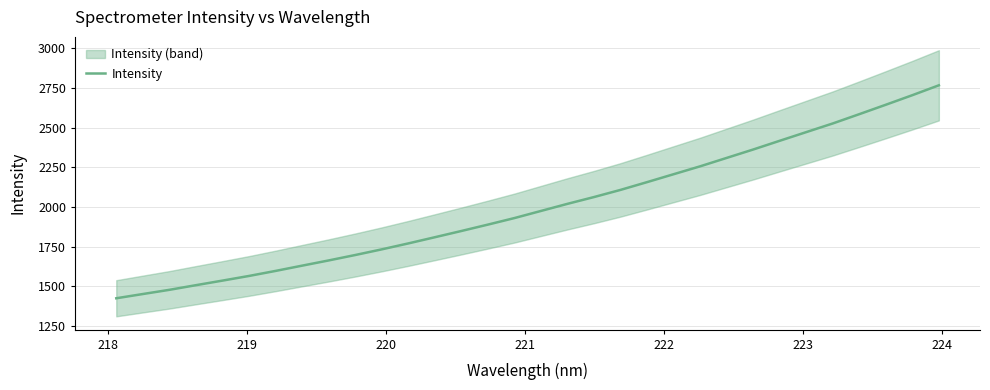

What is the lowest value of the Intensity series?

1424.4